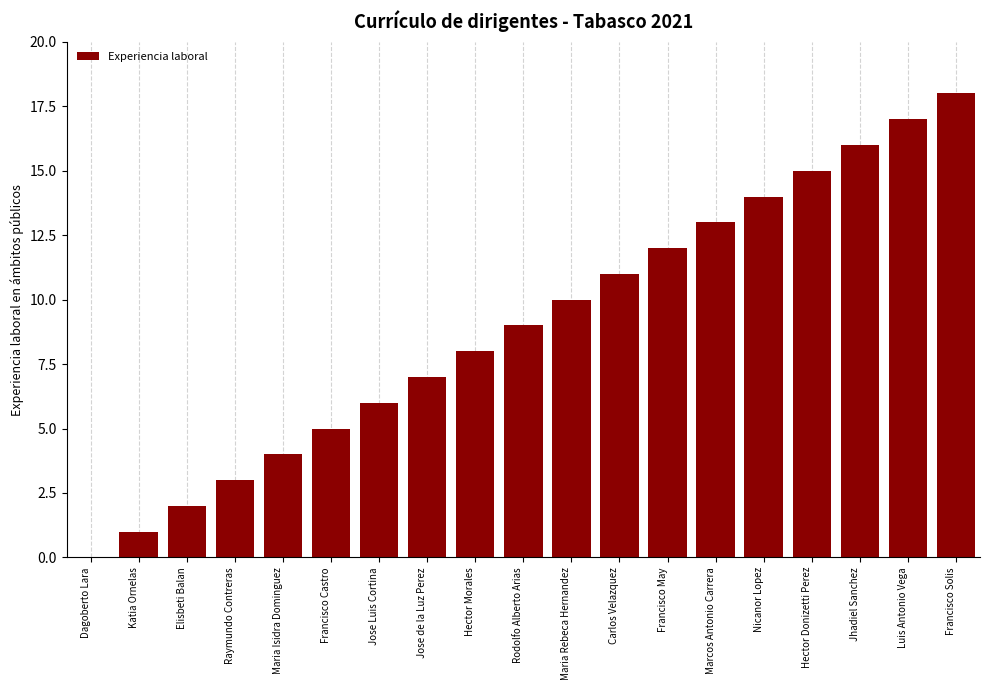

What is the ratio of the value at Maria Isidra Dominguez to the value at Hector Morales?

0.5